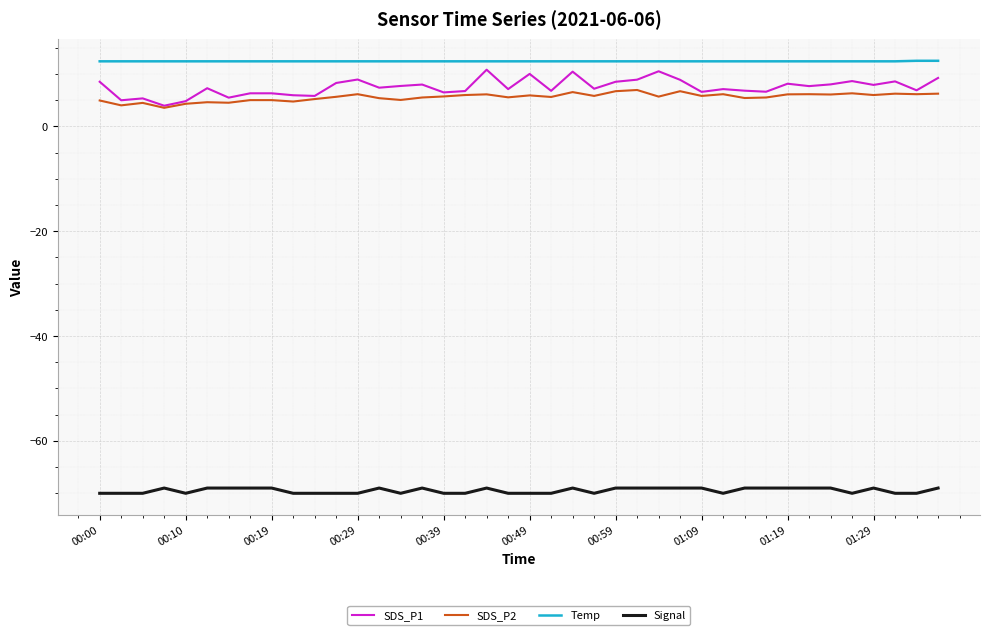

True or false: Signal and SDS_P2 cross at least once.

False